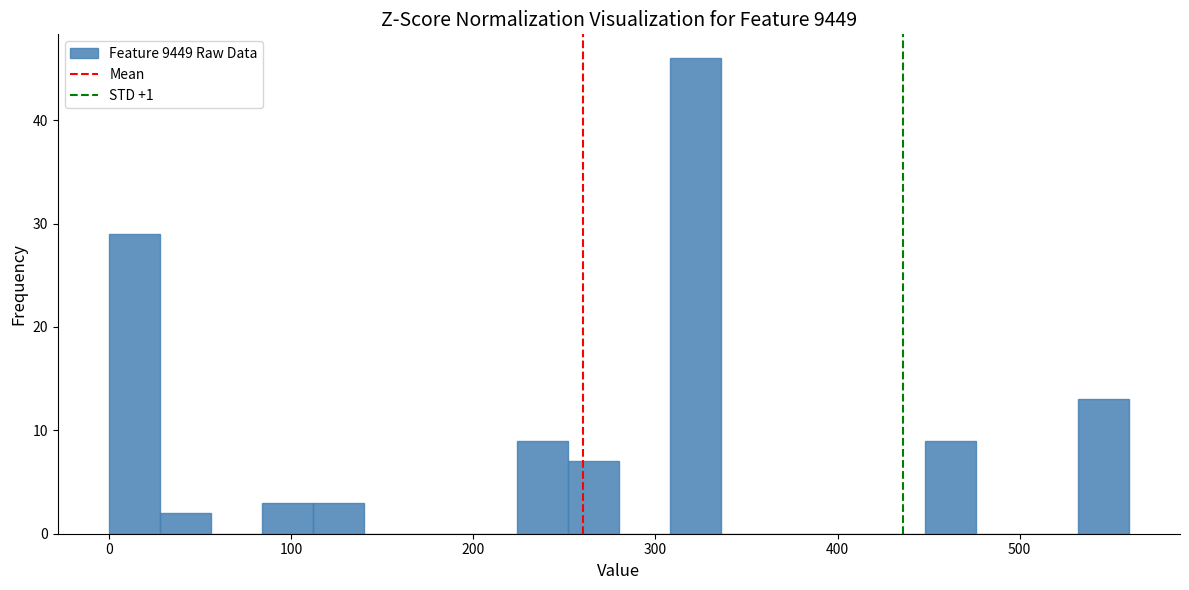

Read against the x-axis, roughly where is the centre of the tallest bar?

320